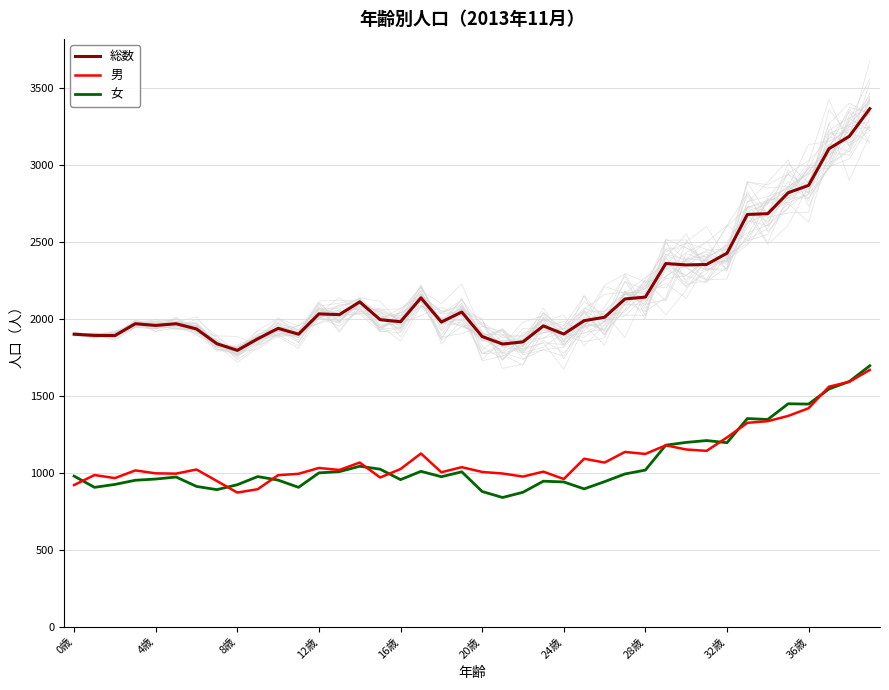

The 女 series shows 345 at 11. True or false?

False